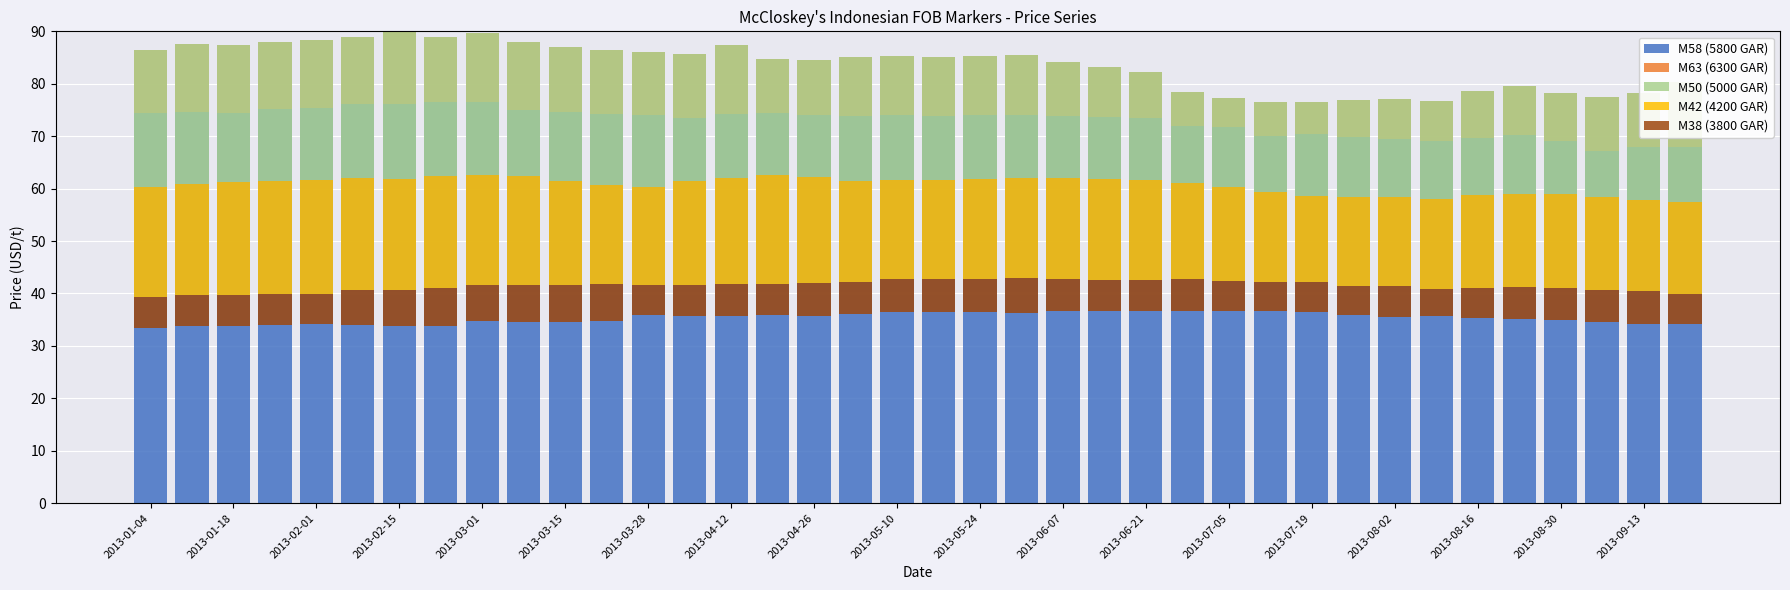

What are all the series names shown in the legend?

M58 (5800 GAR), M63 (6300 GAR), M50 (5000 GAR), M42 (4200 GAR), M38 (3800 GAR)